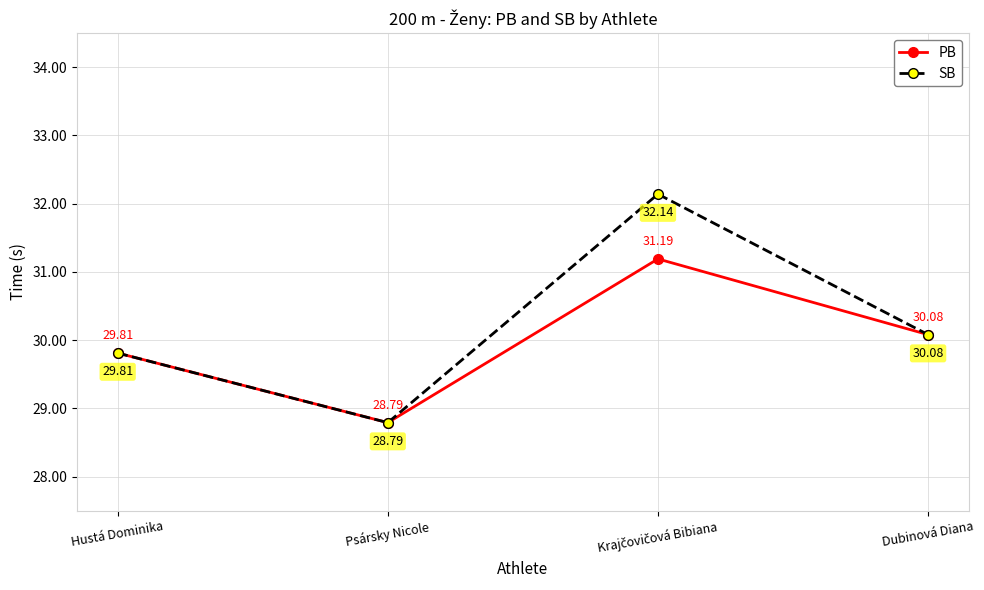

Reading left to right, extract all data points from this chart.

PB: 29.8	28.8	31.2	30.1
SB: 29.8	28.8	32.1	30.1